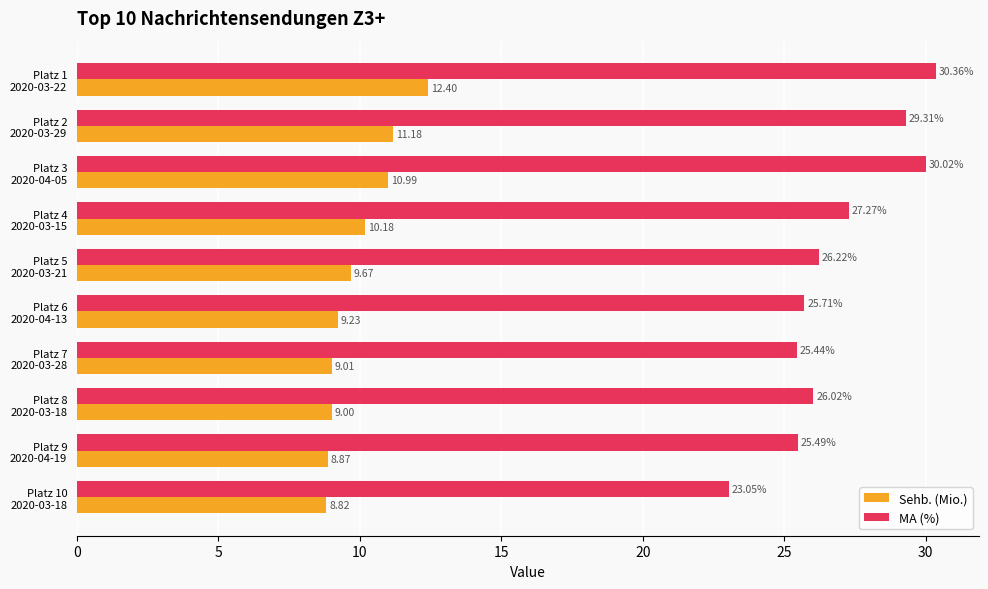

At which label is MA (%) closest to 26?

Platz 8
2020-03-18